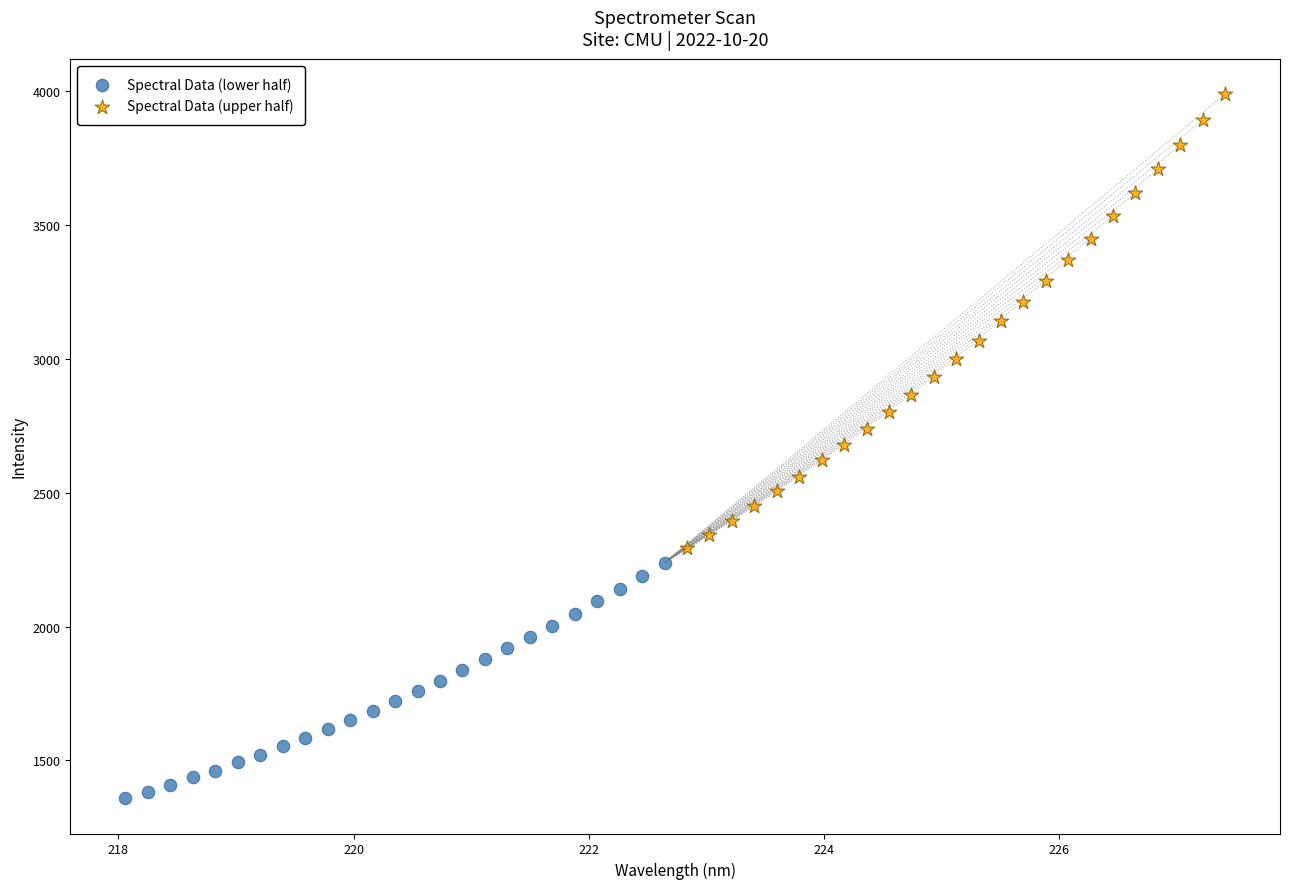

What are all the series names shown in the legend?

Spectral Data (lower half), Spectral Data (upper half)